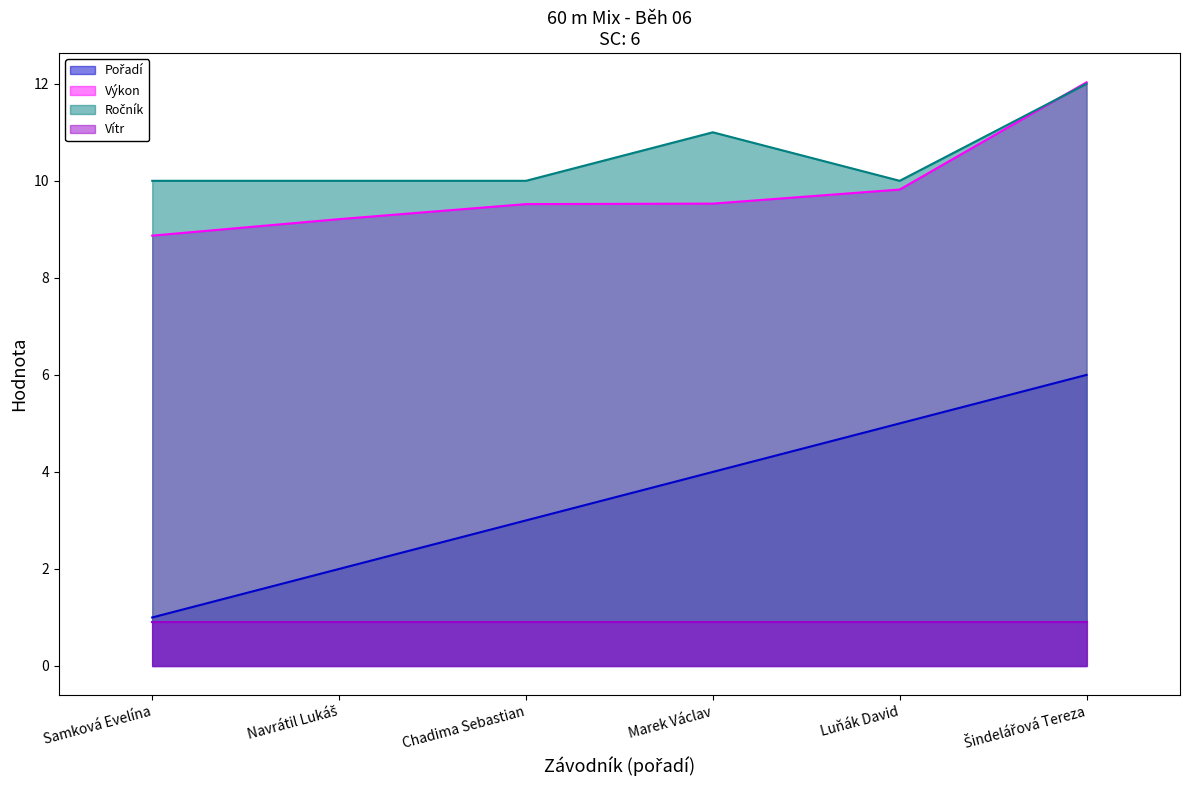

True or false: Ročník and Výkon intersect in this chart.

True